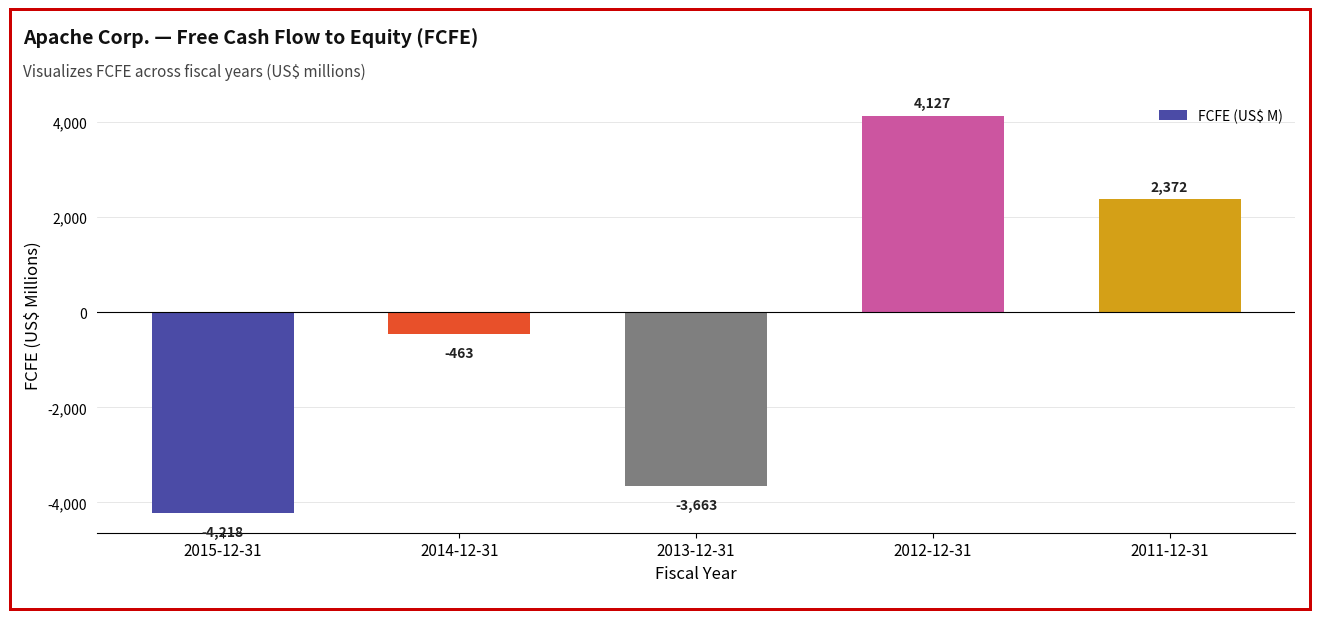

What position from the left is 2013-12-31?

3